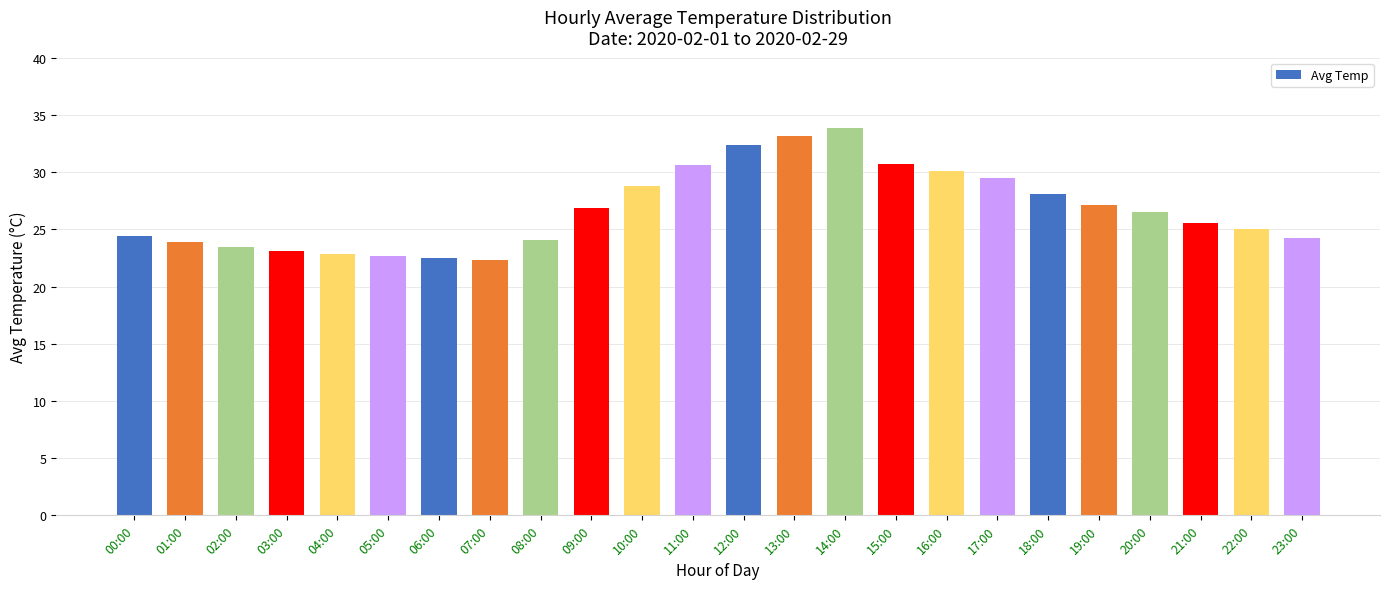

What is the difference between the maximum and minimum values?

11.5